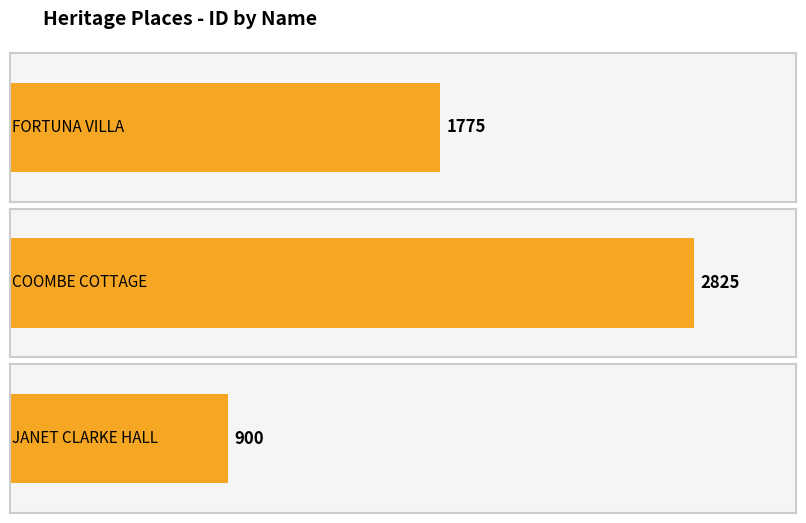

What is the change in value from FORTUNA VILLA to COOMBE COTTAGE?

+1050